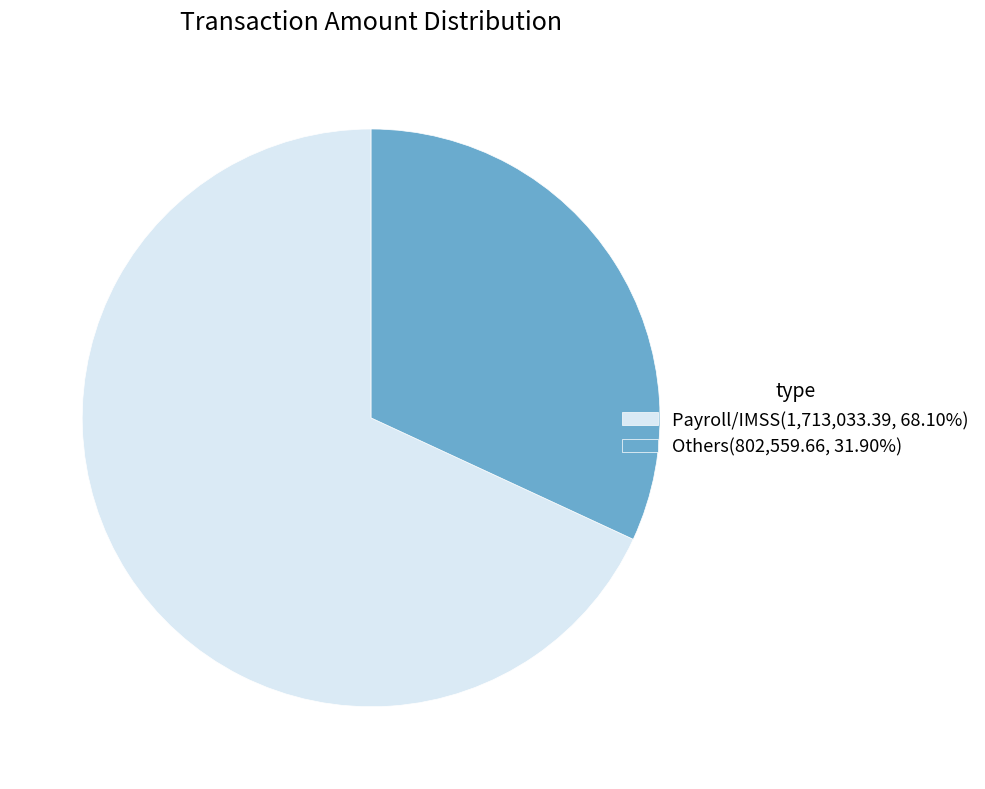

What is the ratio of the value at Payroll/IMSS(1,713,033.39, 68.10%) to the value at Others(802,559.66, 31.90%)?

2.1